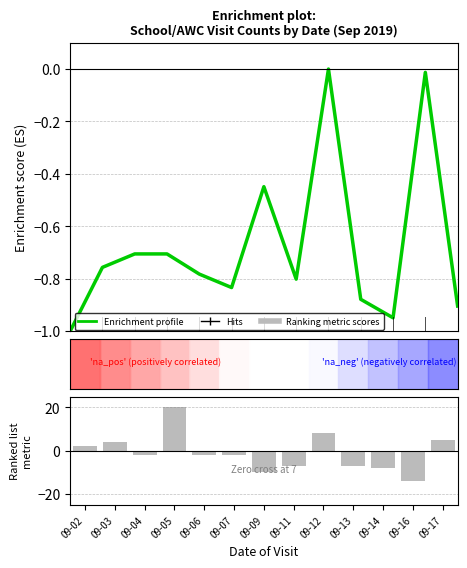

The value of Total (normalized) at 09-04 is -0.4. True or false?

False